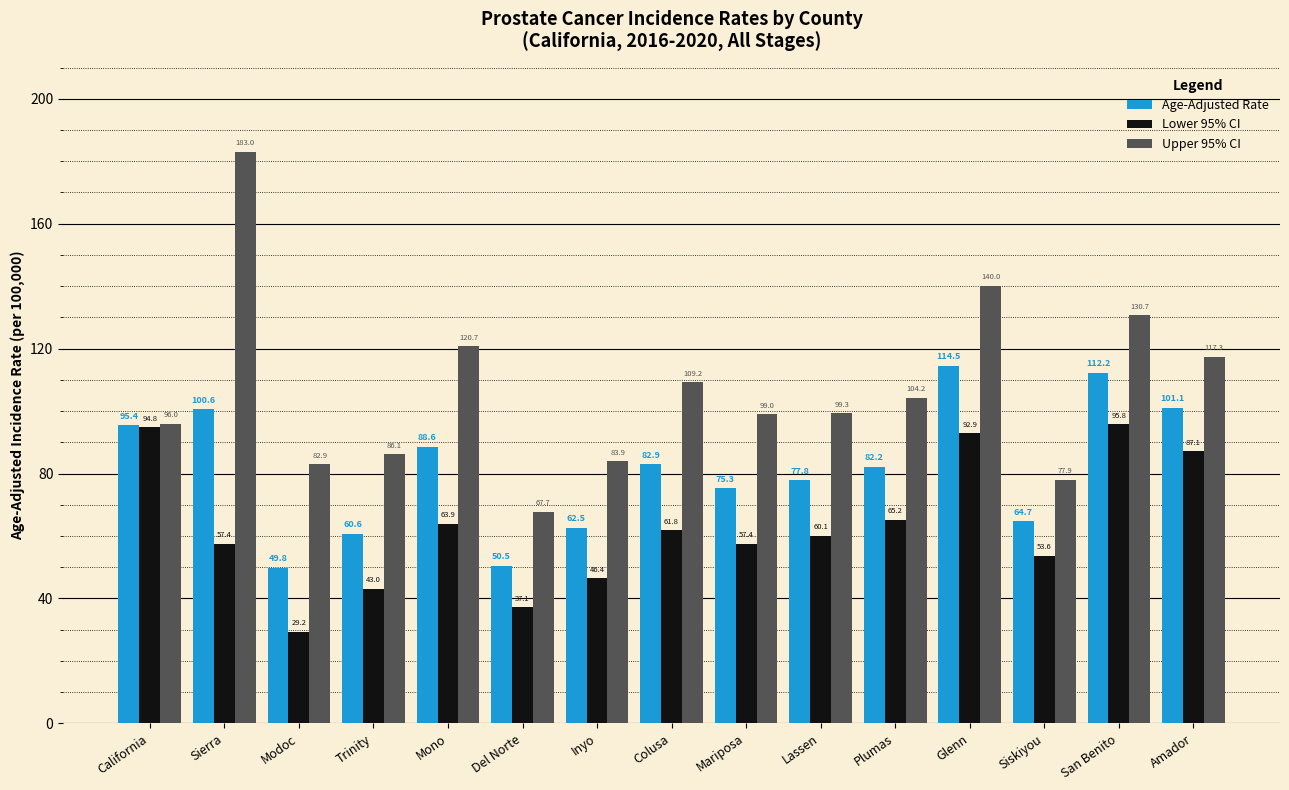

What is the greatest value displayed?

183.0